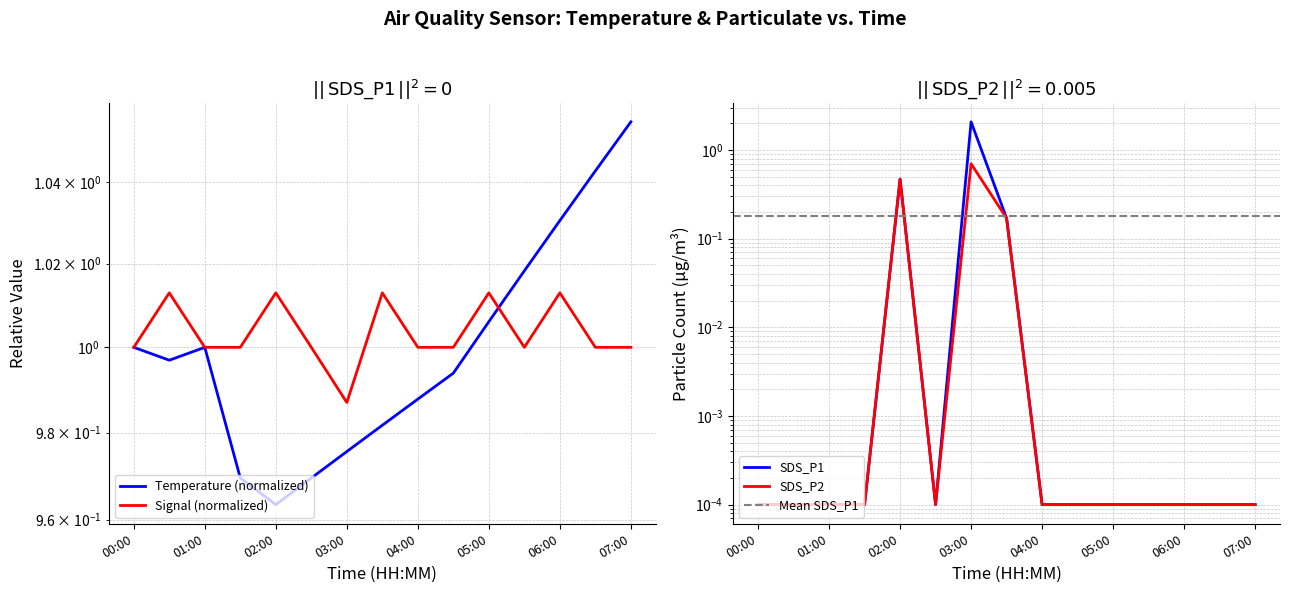

At which category does Temp reach its first local valley?

00:30